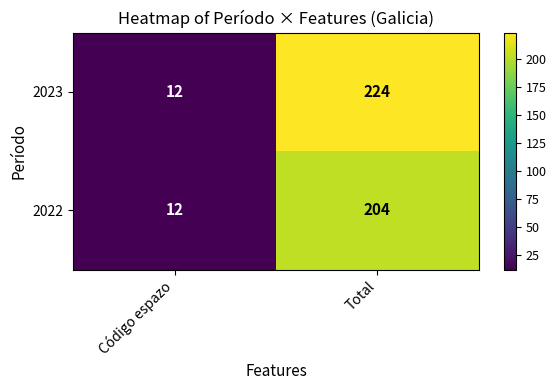

Which label corresponds to the largest value in the chart?

Total